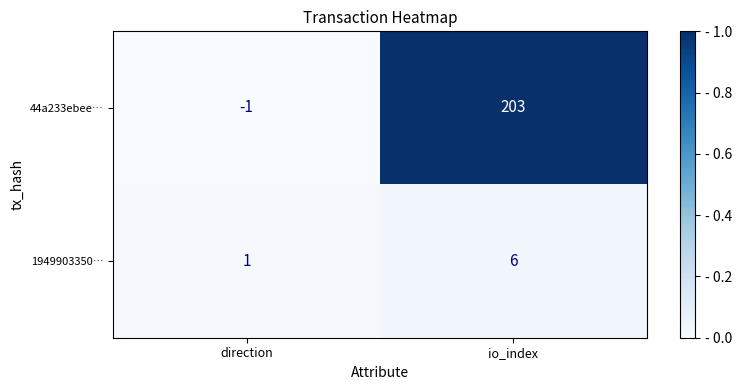

True or false: 44a233ebee… has a value of 344 at io_index.

False